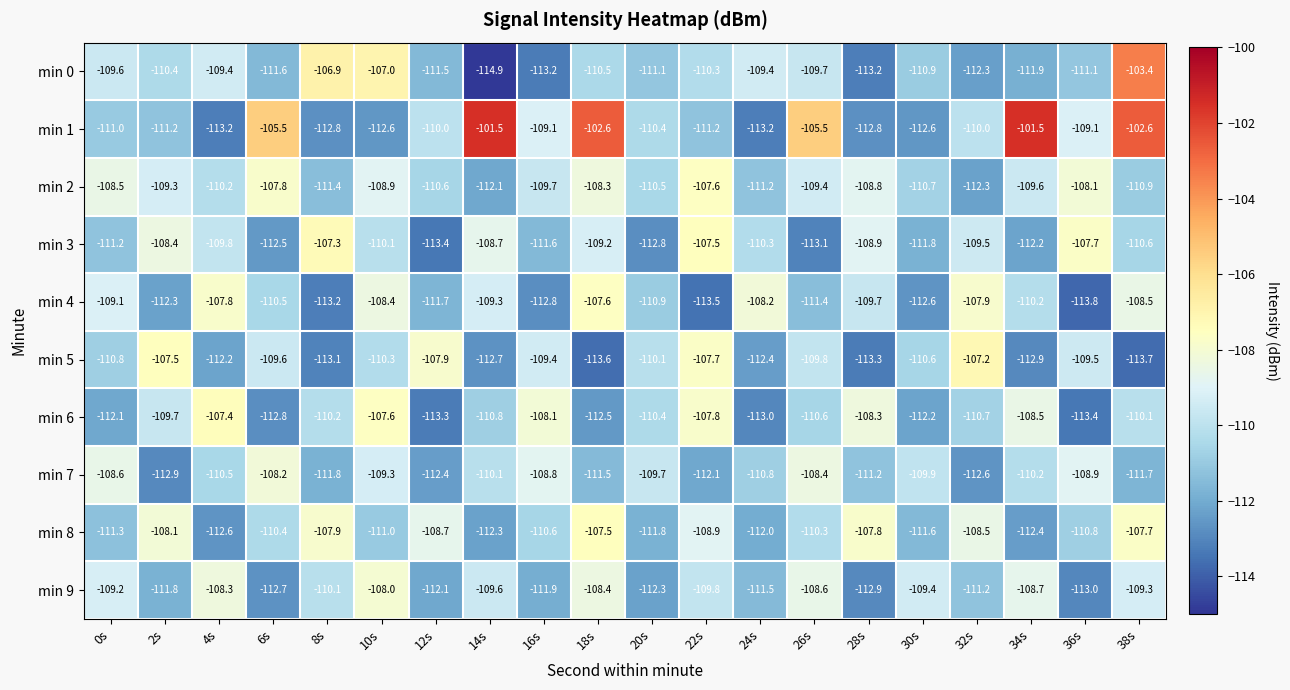

Which series changed the most between 6s and 36s?

min 3